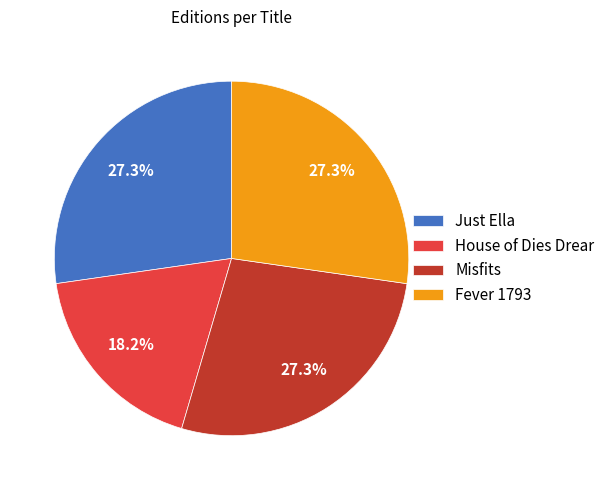

What is the total percentage of Fever 1793 and Misfits?

54.5%